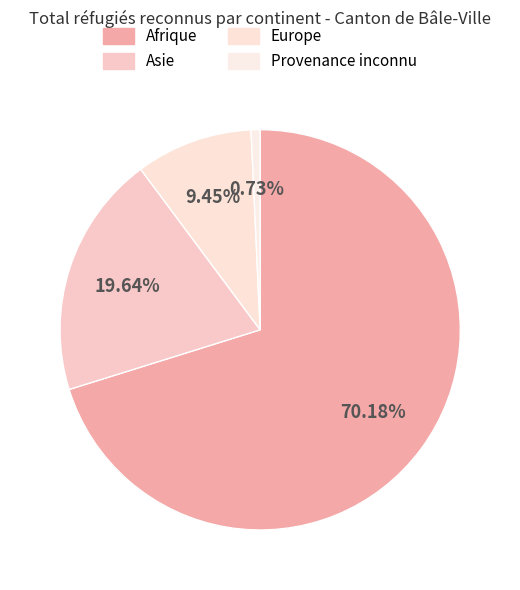

Count the number of slices in the pie.

4